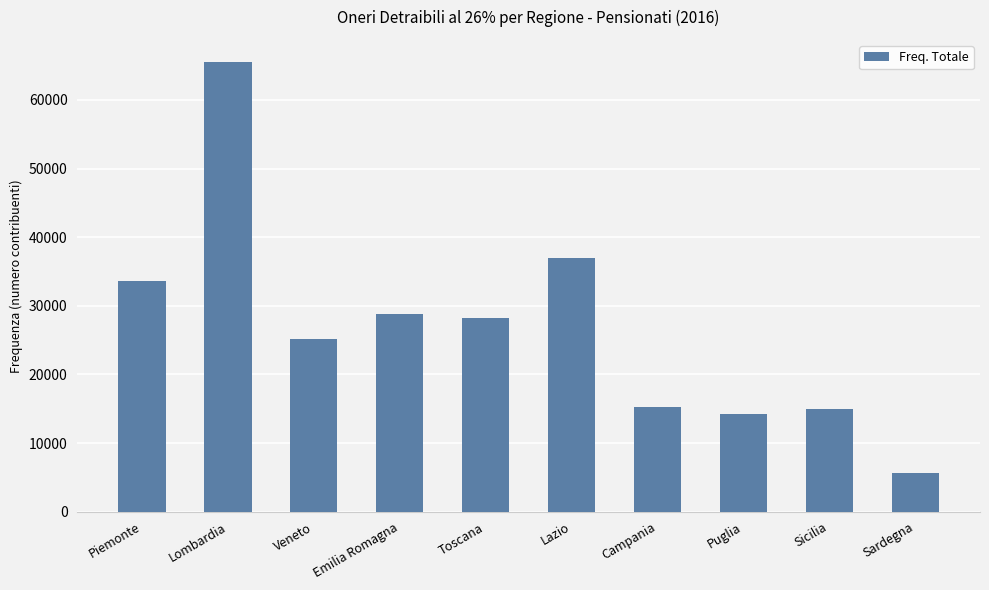

True or false: the data shows 7526 at Campania.

False